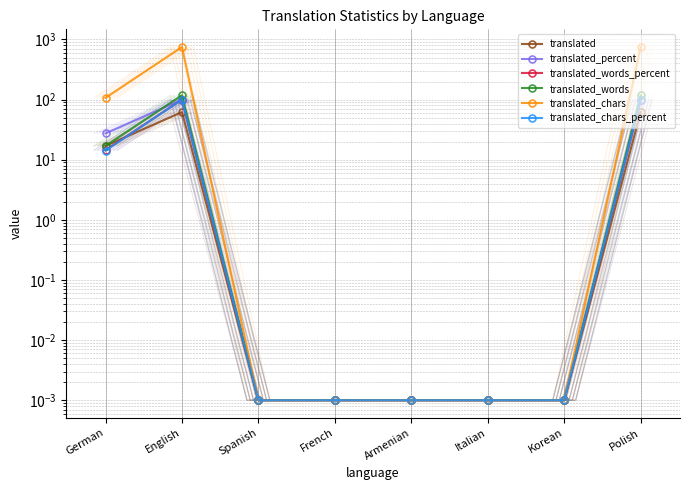

Which category has the lowest value in the translated series?

Spanish